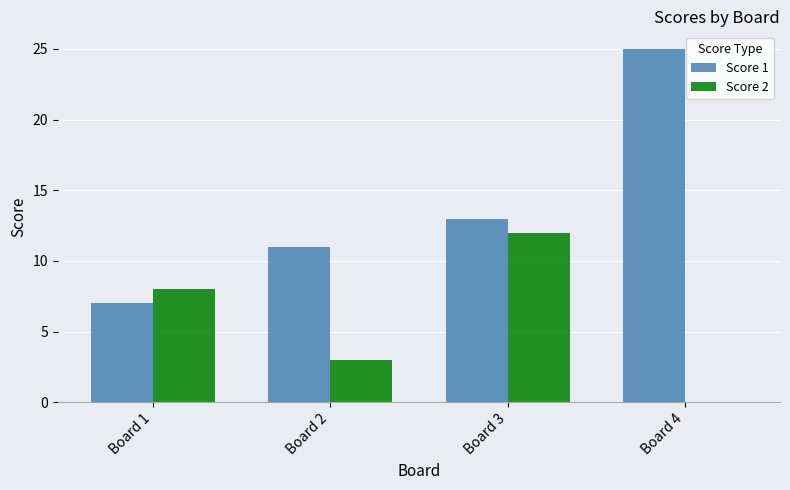

Where is Score 2 nearest to the value 6?

Board 1